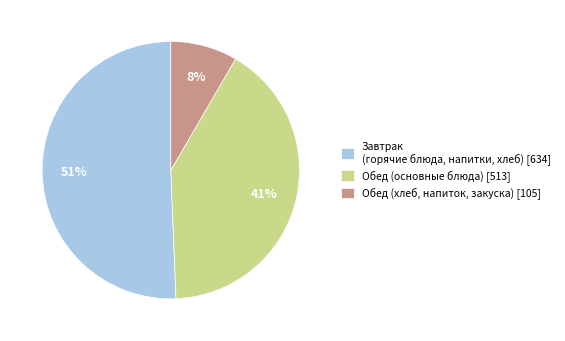

How many segments does this pie chart have?

3